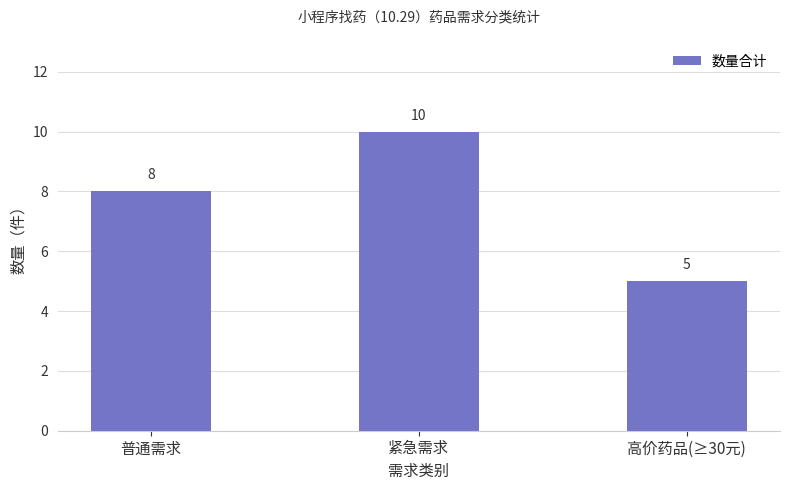

How many values are below 8?

1